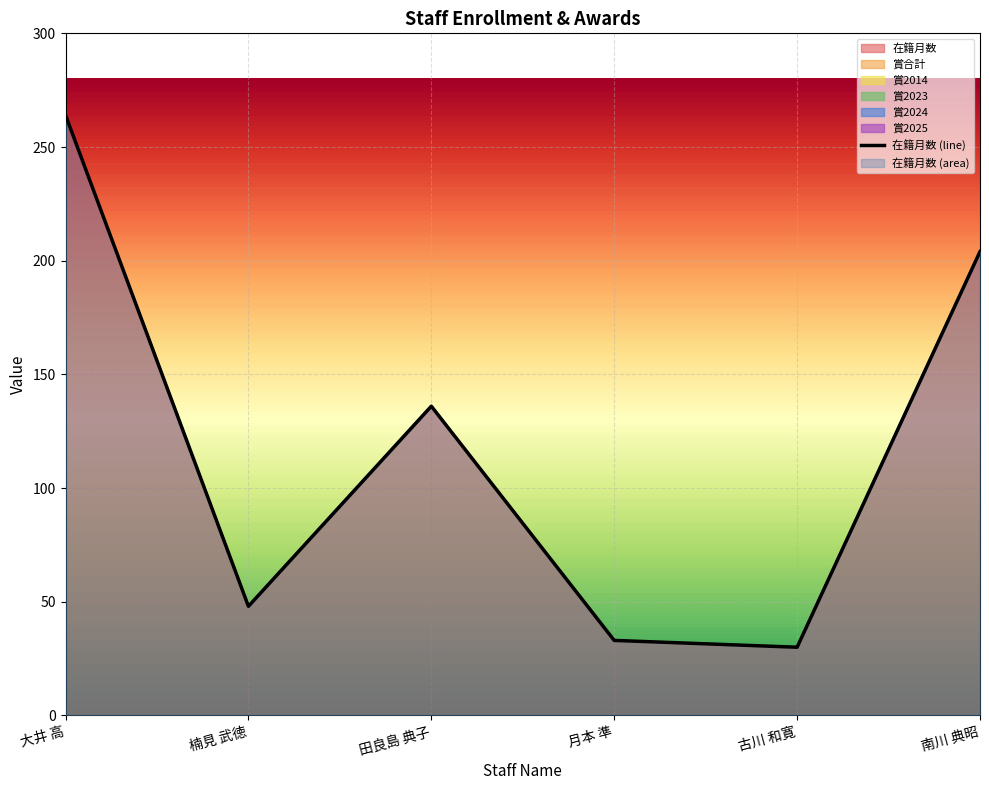

Does the chart display data point markers on the line(s)?

No